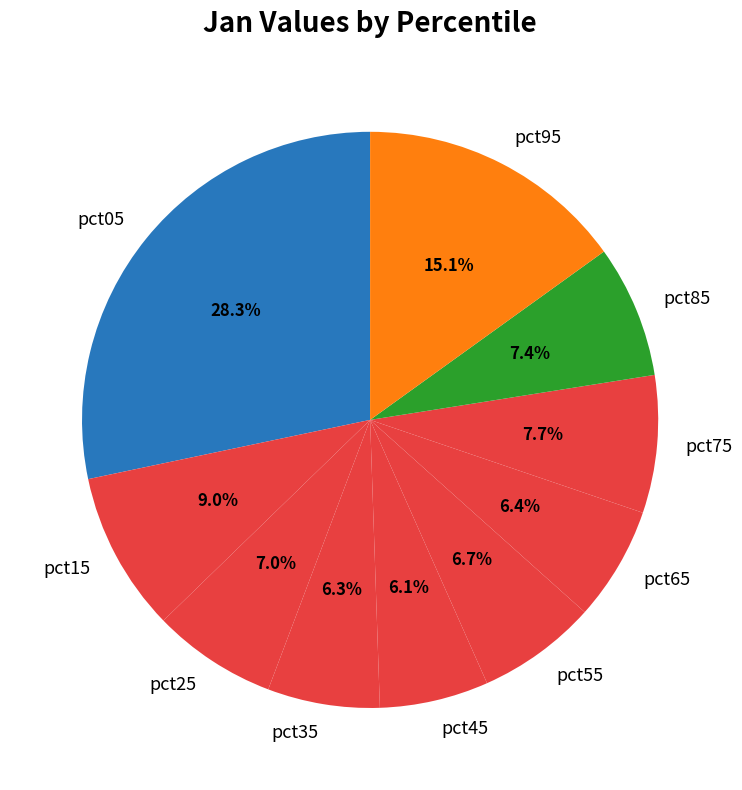

Which slice is the largest?

pct05